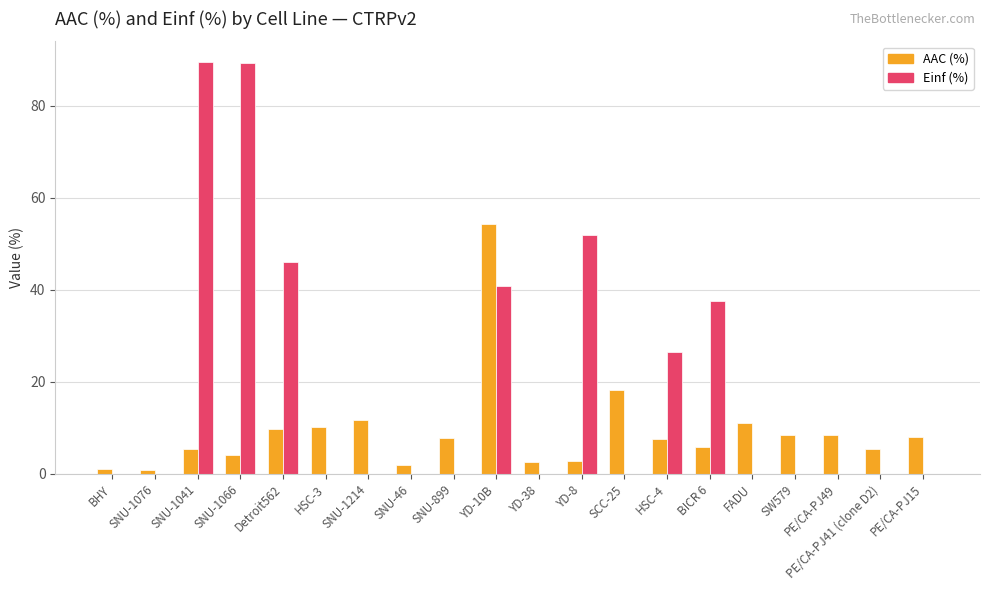

Is the value of AAC (%) at YD-38 greater than the value of Einf (%) at PE/CA-PJ49?

Yes